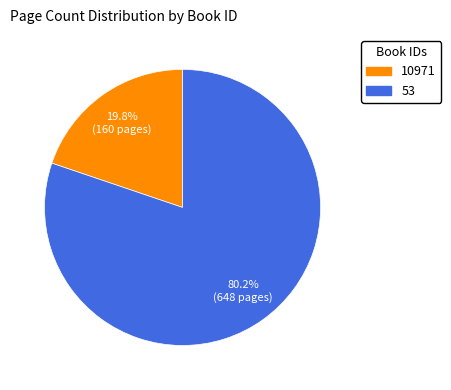

To the nearest percent, what percentage of the pie is 53?

80%